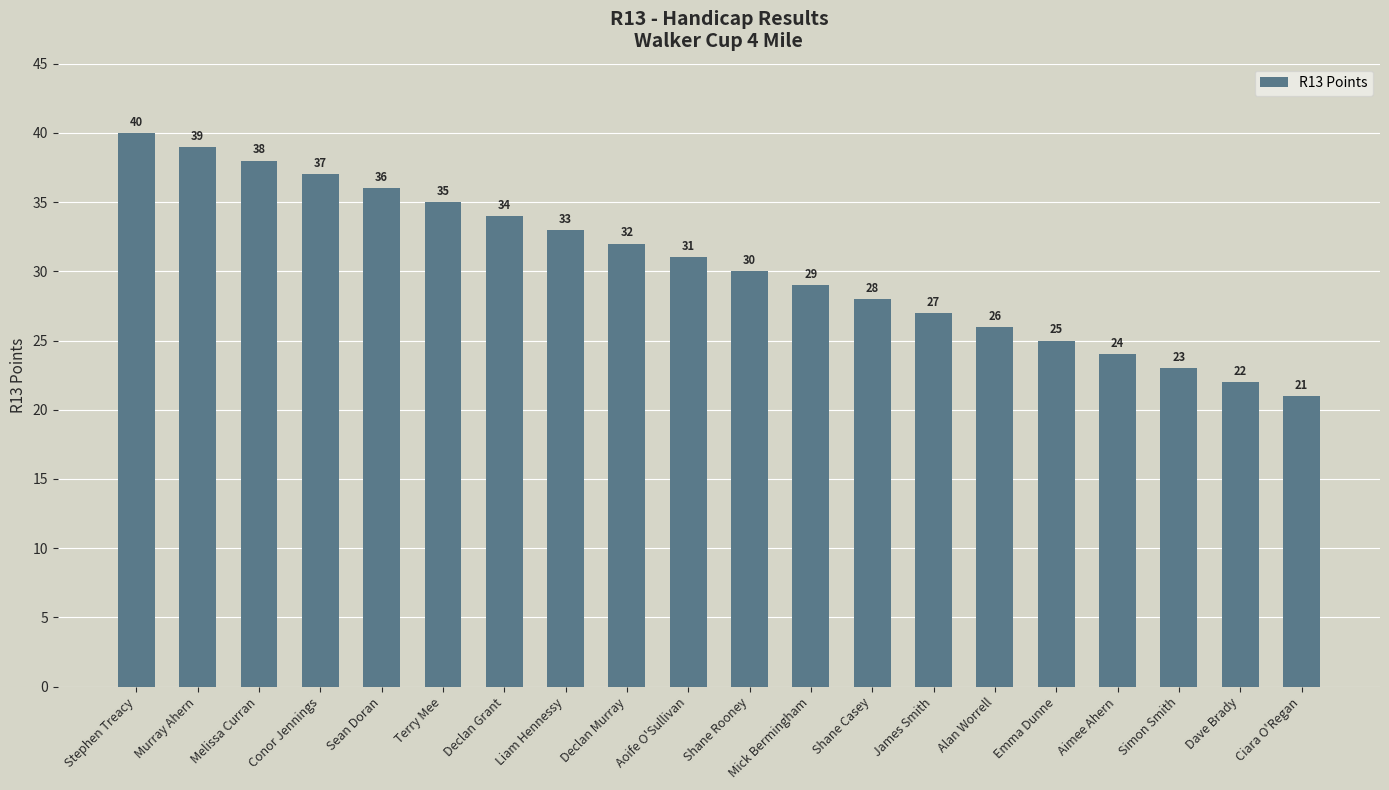

True or false: the data shows 11 at Mick Bermingham.

False